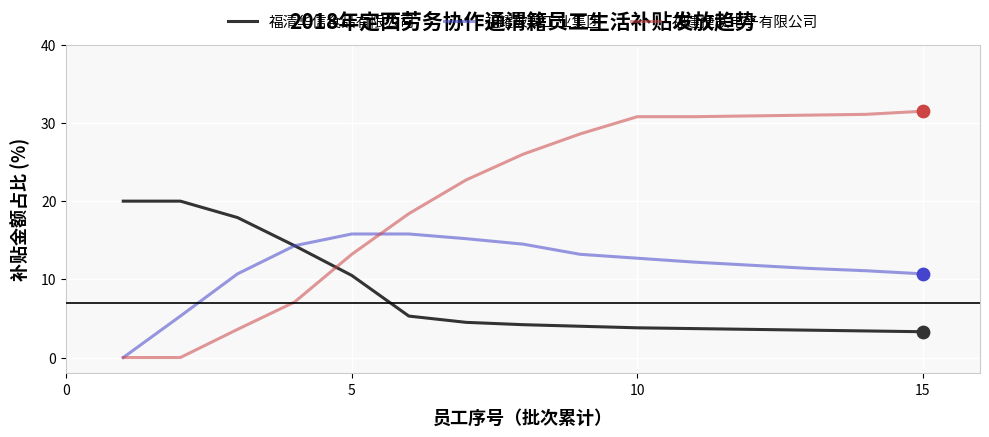

Which series has the largest range (max minus min)?

福建捷联电子有限公司